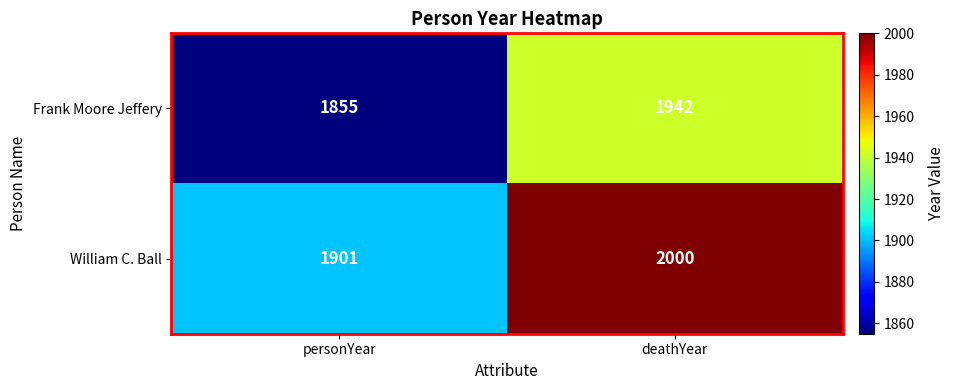

Which series has the largest total across all categories?

William C. Ball